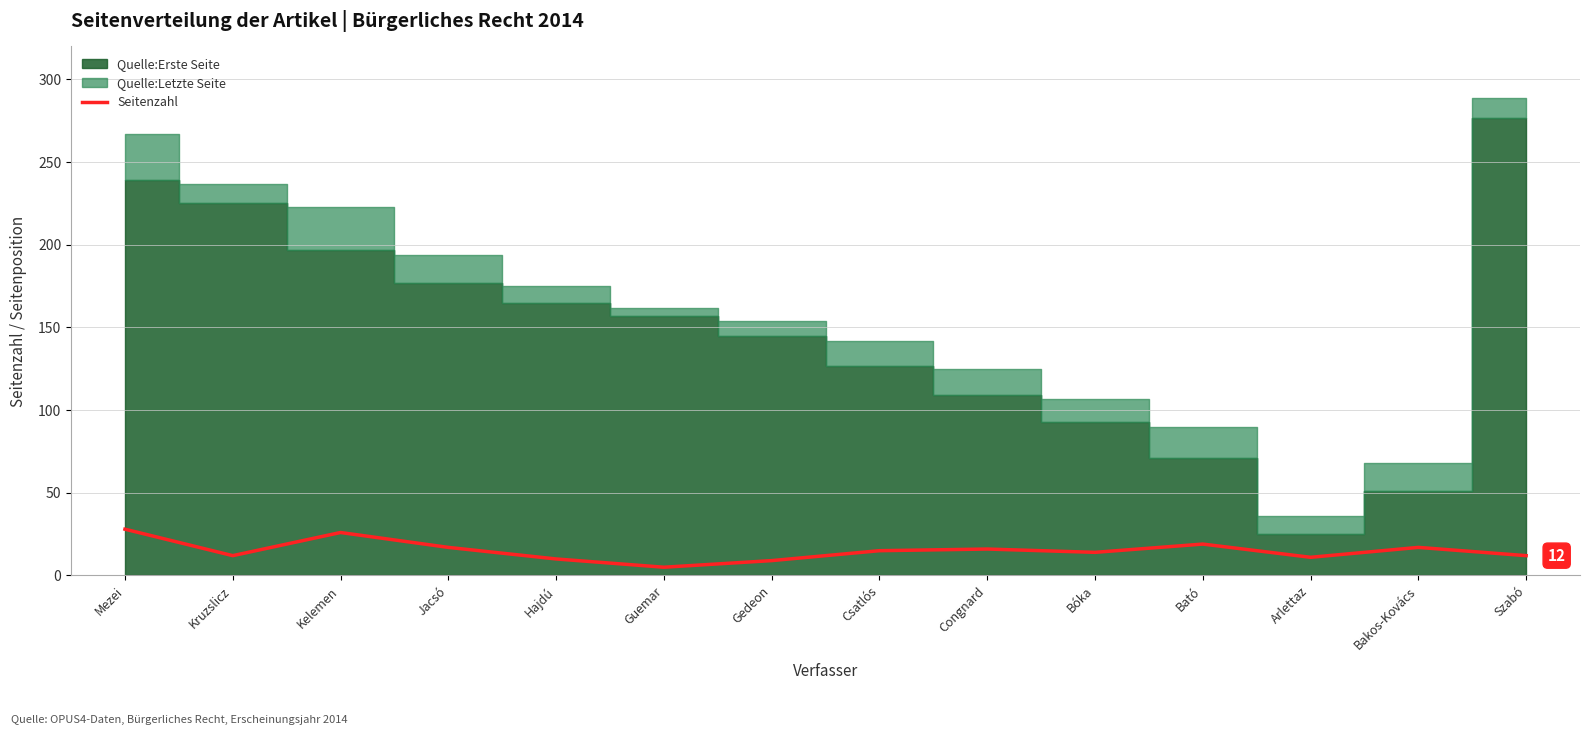

Is it true that the value at Guemar is 3?

False